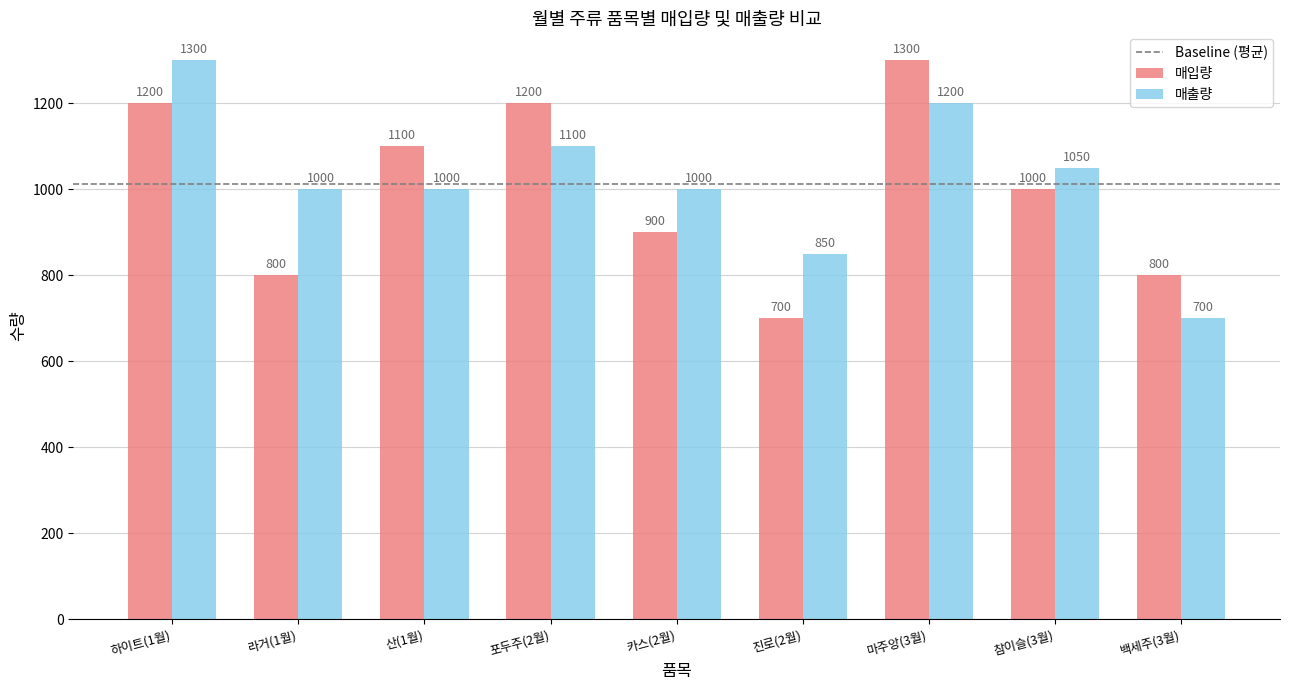

What is the sum of all 매입량 values?

9000